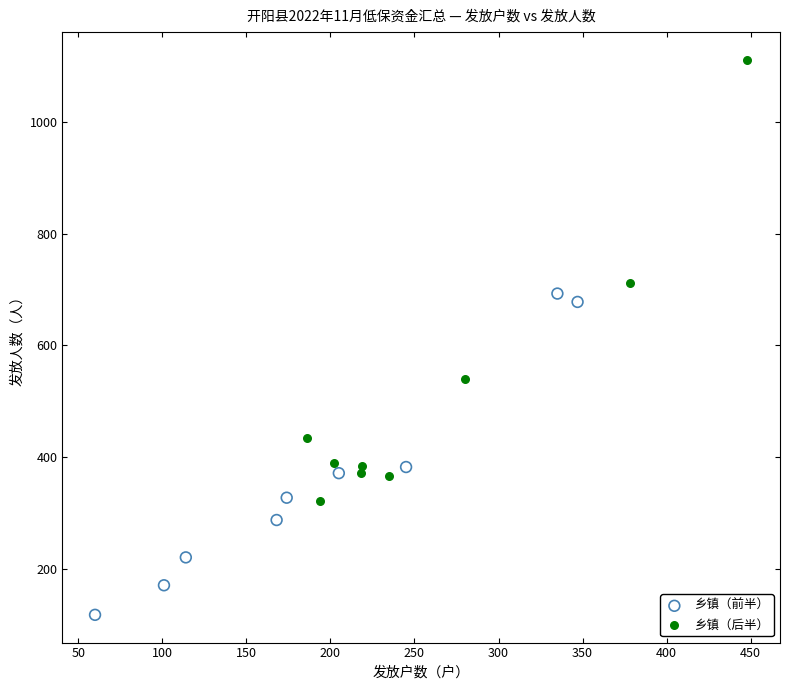

Which series contains the lowest Y value?

乡镇（前半）